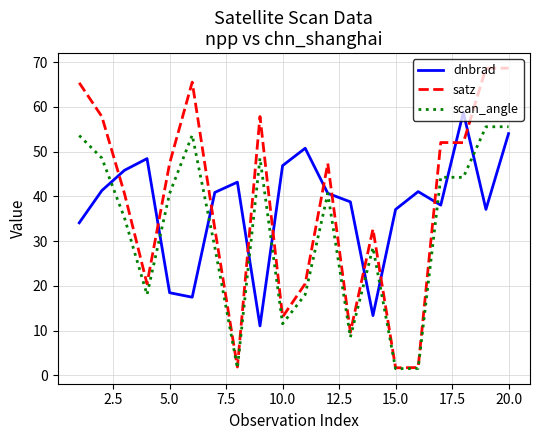

Which series has the largest range (max minus min)?

satz